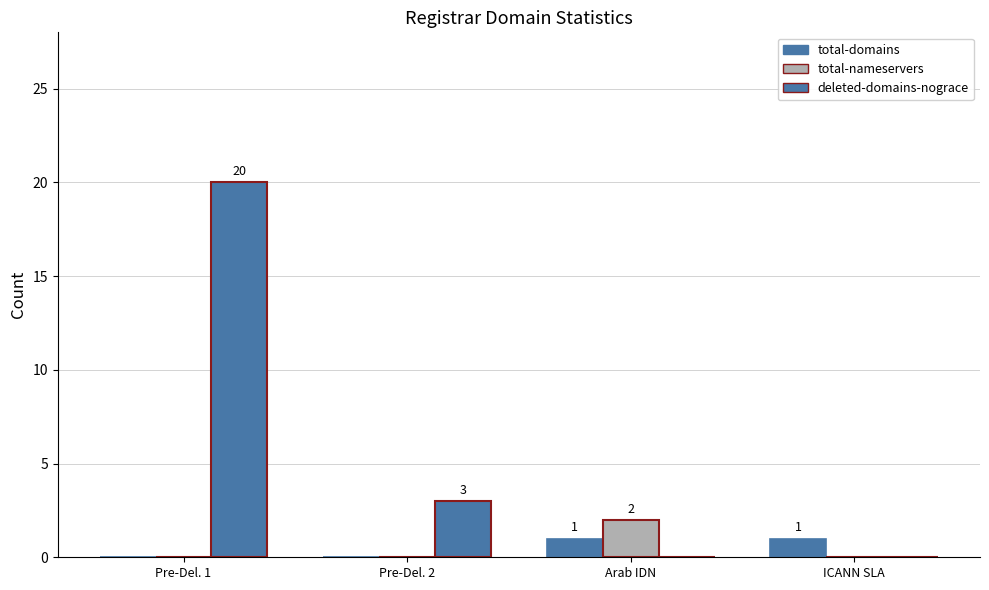

What is the label of the 2nd bar from the left?

Pre-Del. 2